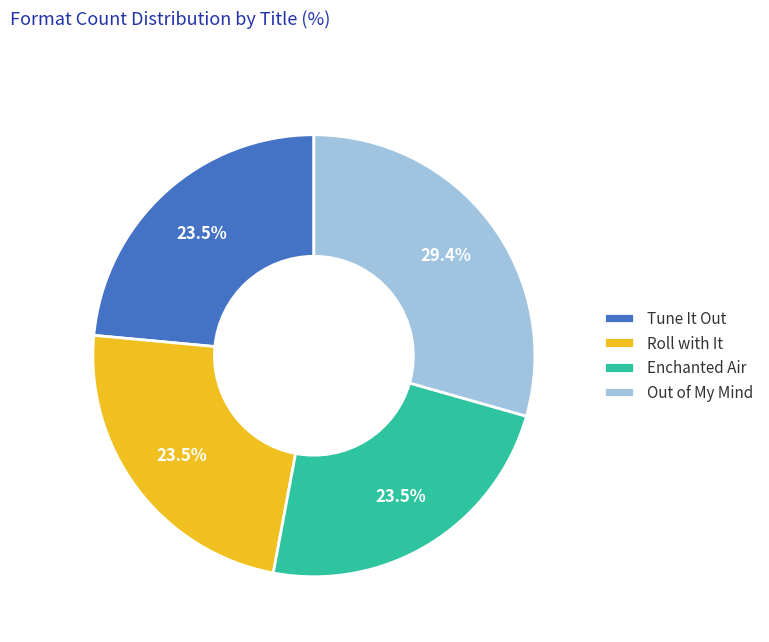

Does Tune It Out account for over 50% of the chart?

No